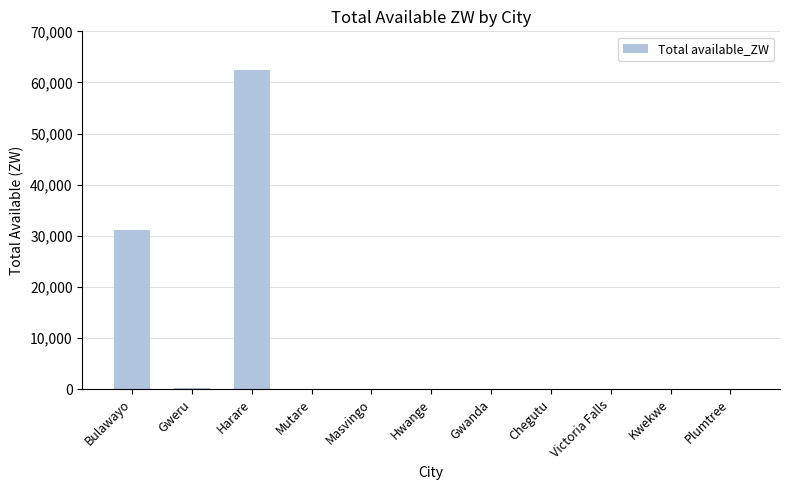

What is the greatest value displayed?

62490.4